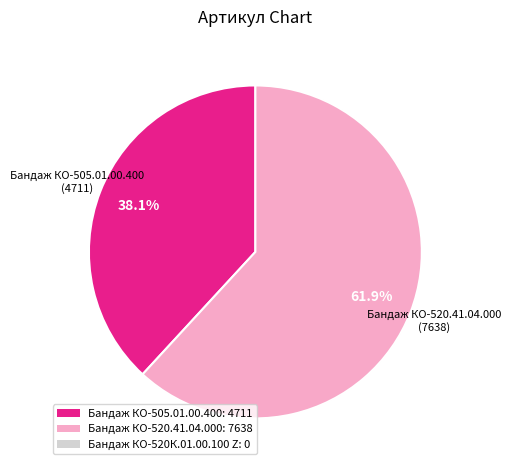

To the nearest percent, what is the difference between the Бандаж КО-520.41.04.000 and Бандаж КО-505.01.00.400 slice percentages?

24%